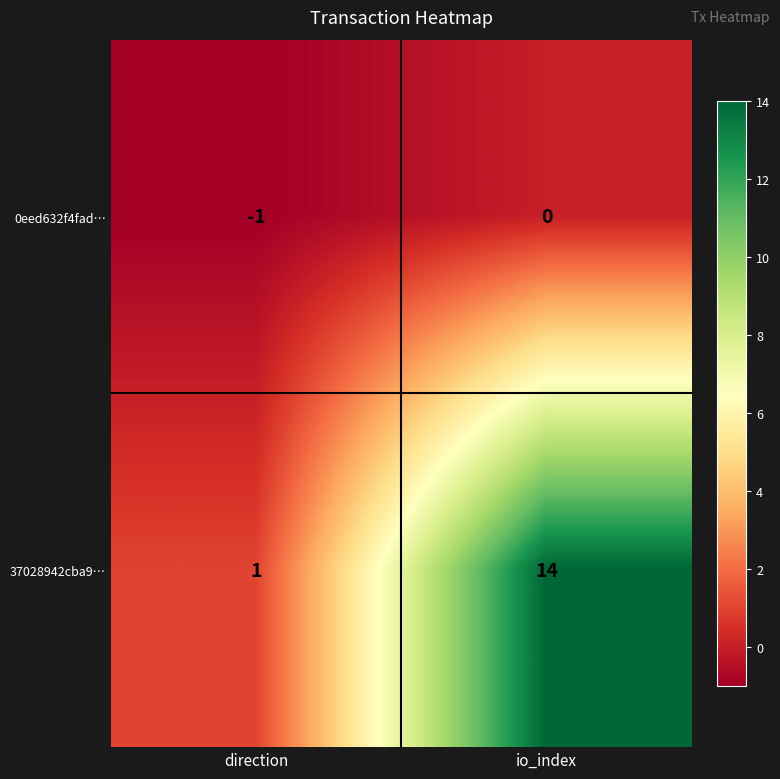

At which category is the sum across all series the highest?

io_index